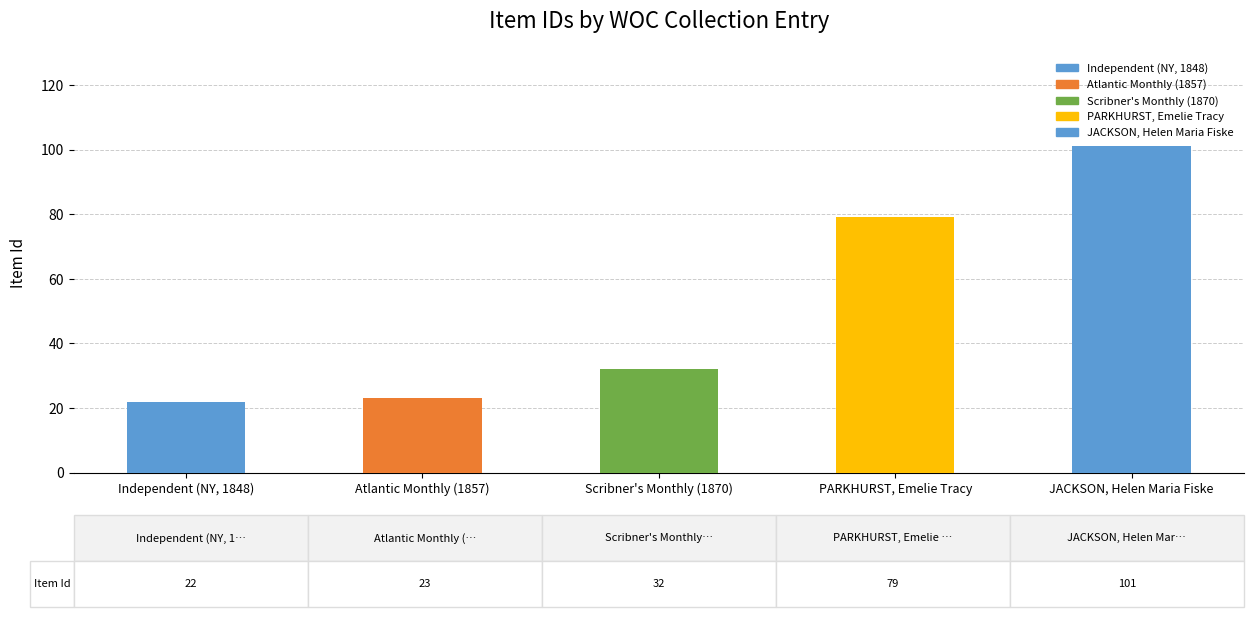

What is the difference between the maximum and second lowest values?

78